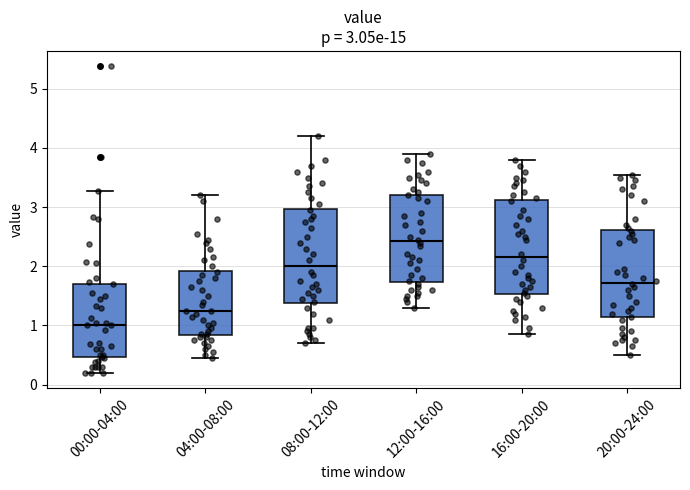

Which box's median line is the lowest?

00:00-04:00